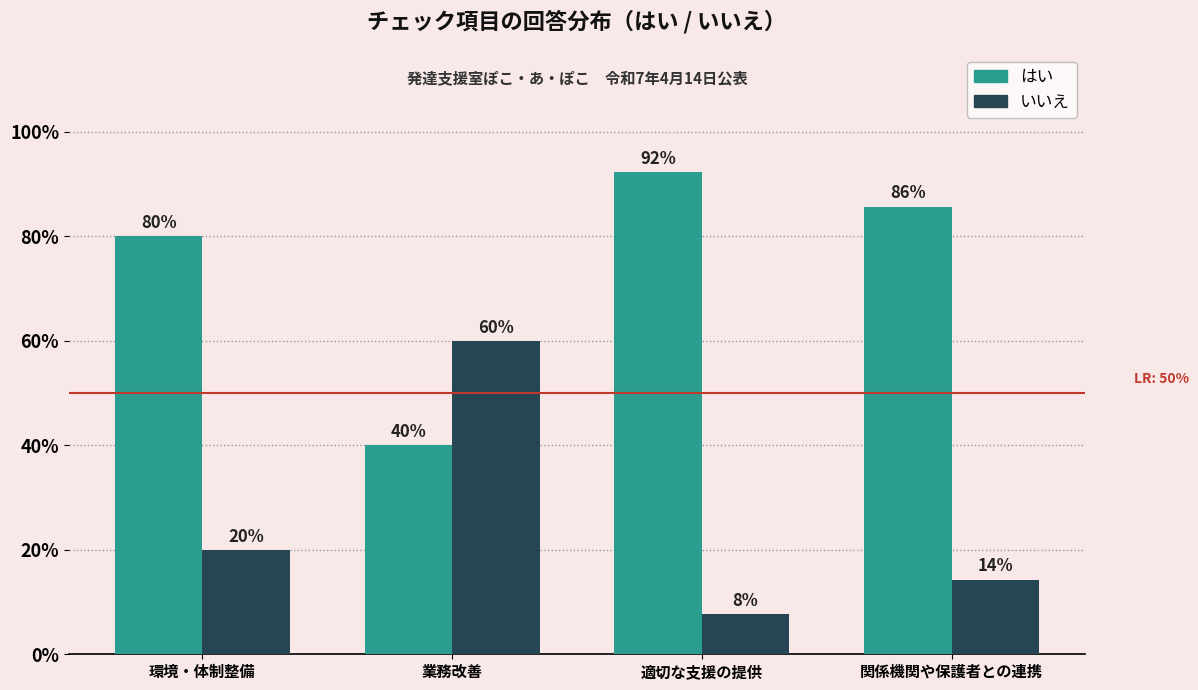

At 業務改善, list the series in order from smallest to largest.

はい, いいえ